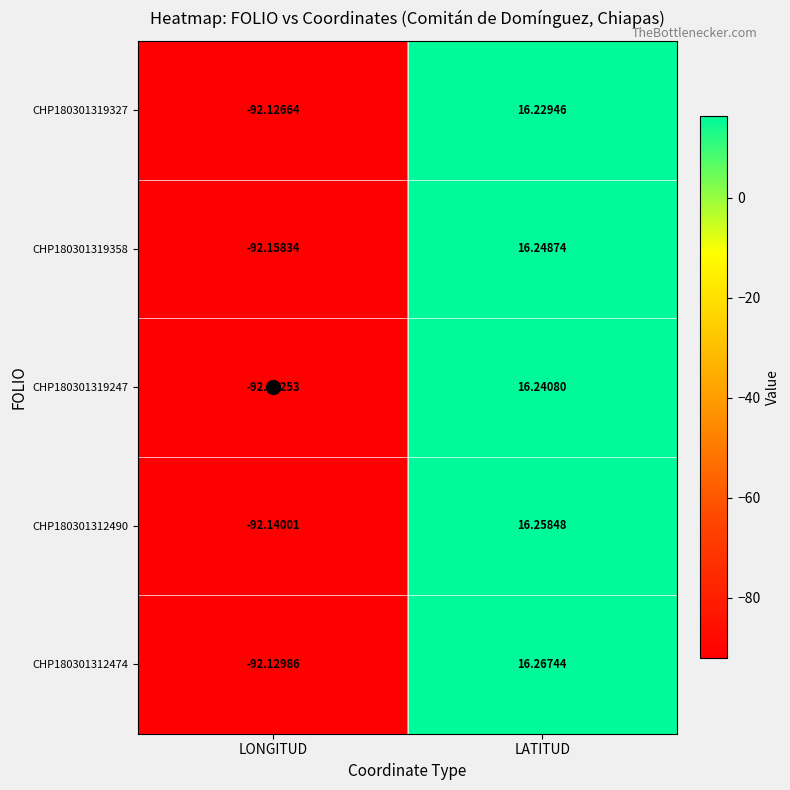

Which category has the highest value across all series?

LATITUD